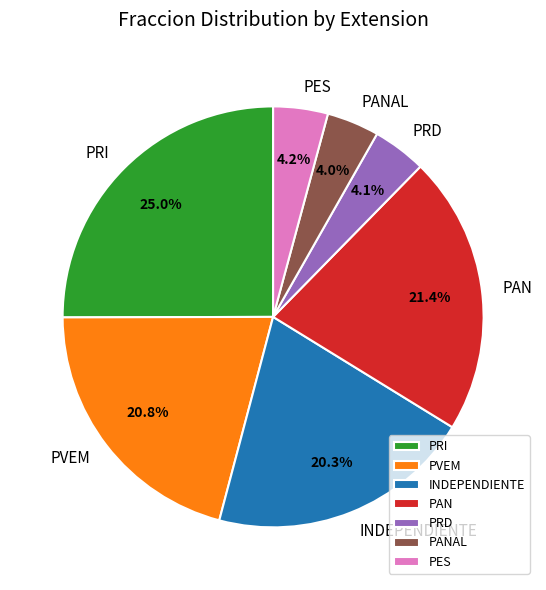

Which slice is the largest?

PRI